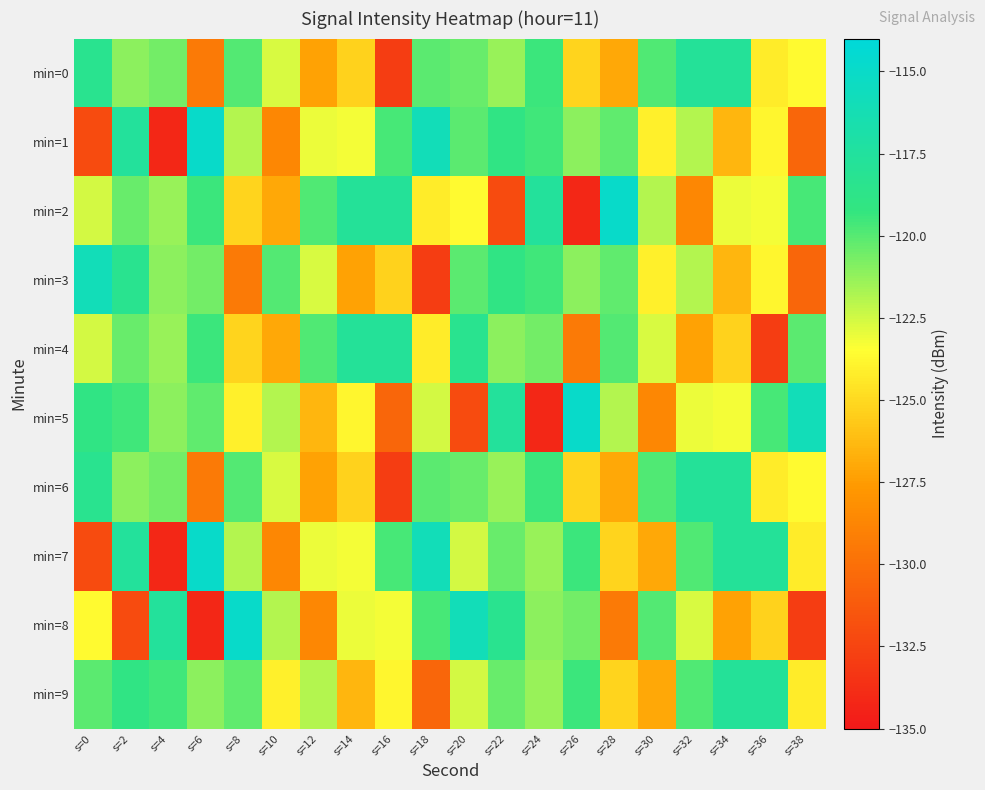

Count the number of categories in the chart.

20